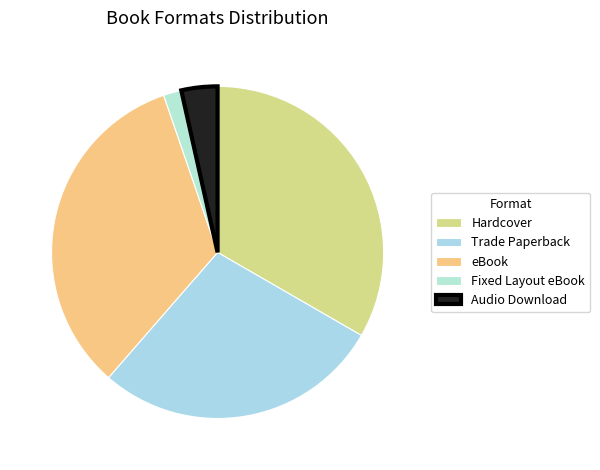

Does any single category account for the majority?

No